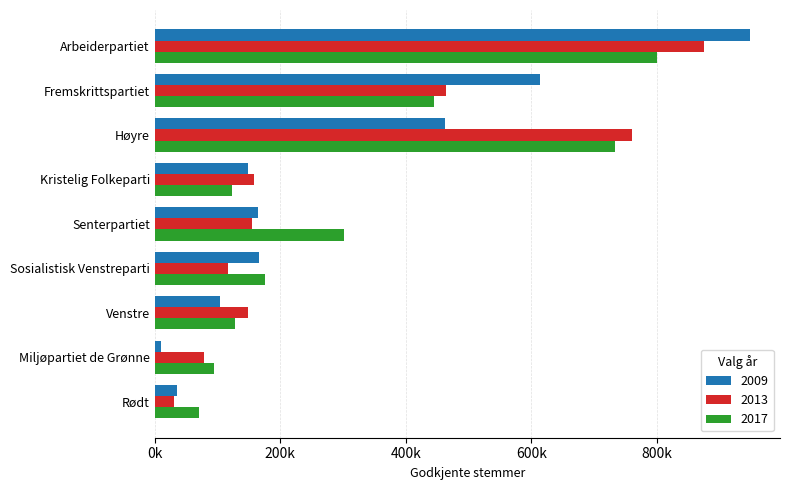

What are all the series names shown in the legend?

2009, 2013, 2017